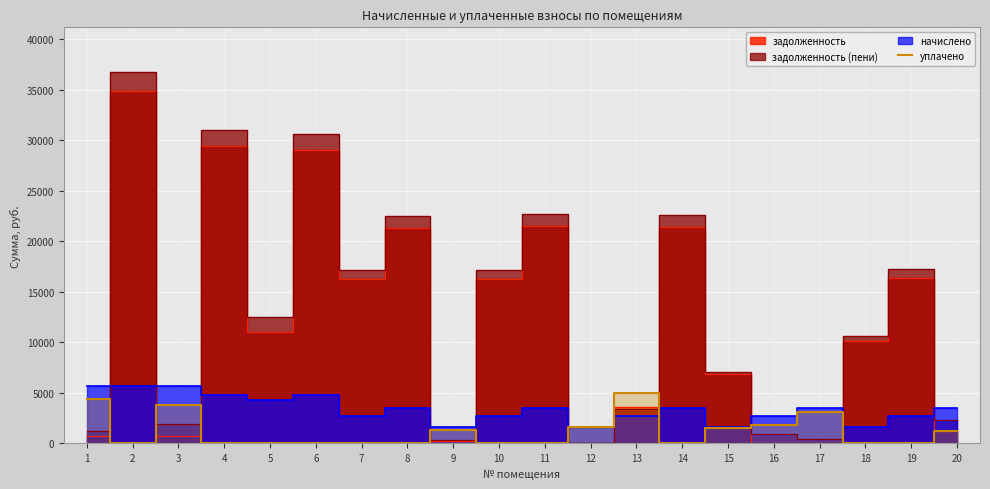

Which label corresponds to the largest value in the chart?

13